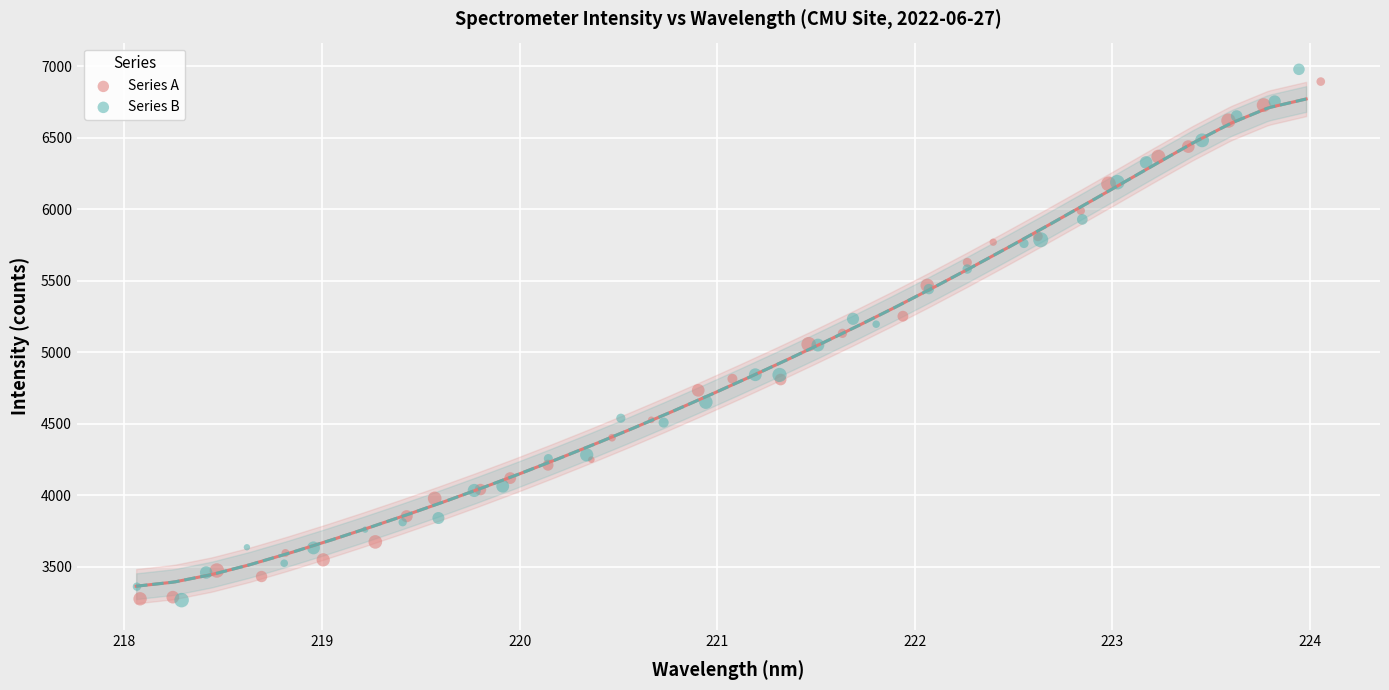

Which series has the widest spread of Y values?

Series B